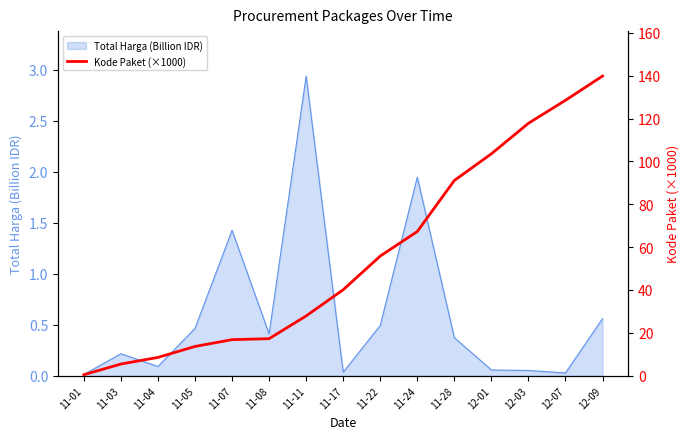

True or false: the data shows 10.9 at 11-07.

False